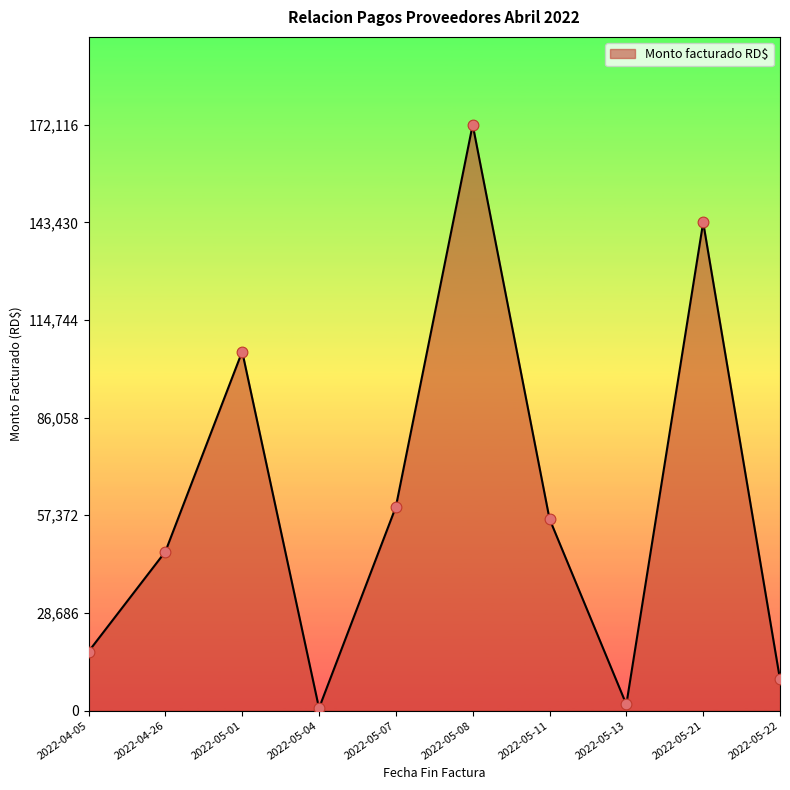

Which has a higher value, 2022-05-07 or 2022-05-22?

2022-05-07